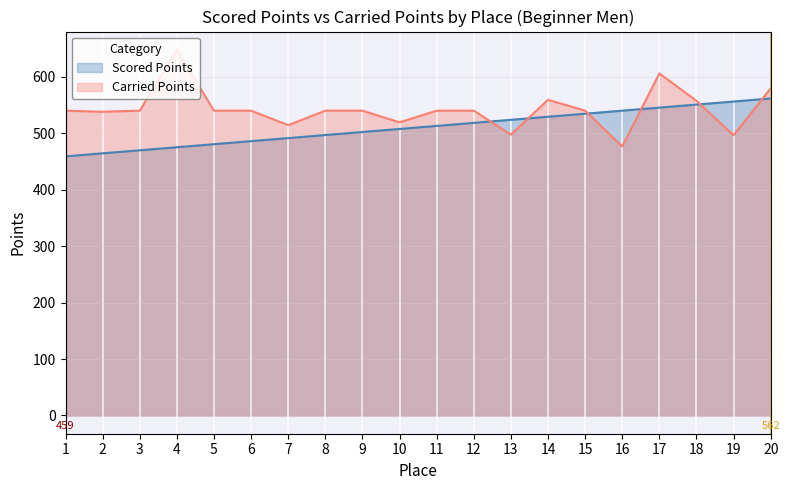

The Carried Points series shows 132.2 at 6. True or false?

False